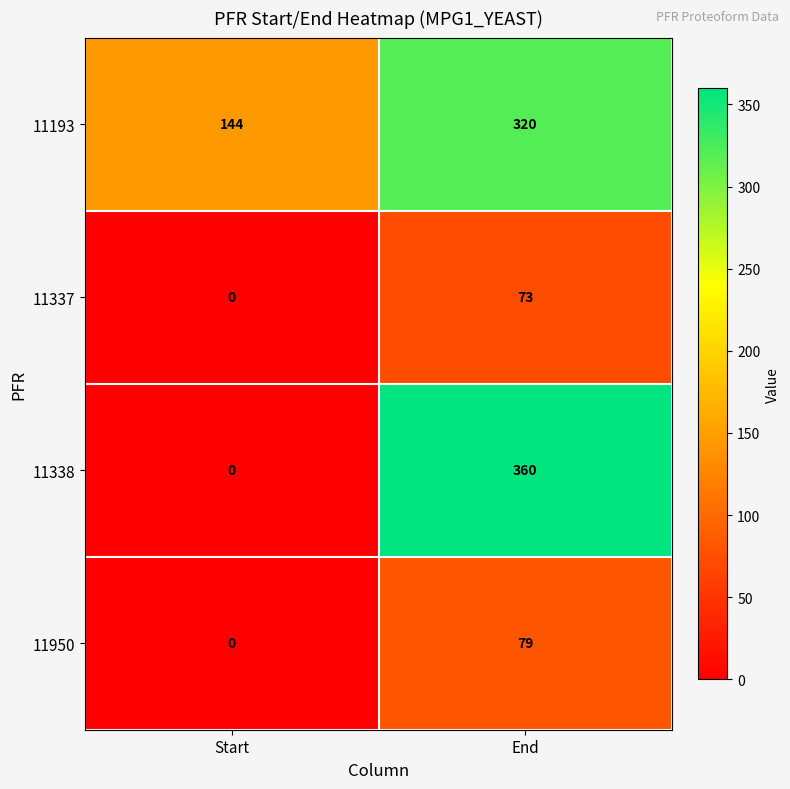

Reading right to left, what are all the values shown in this chart?

11193: 320	144
11337: 73	0
11338: 360	0
11950: 79	0